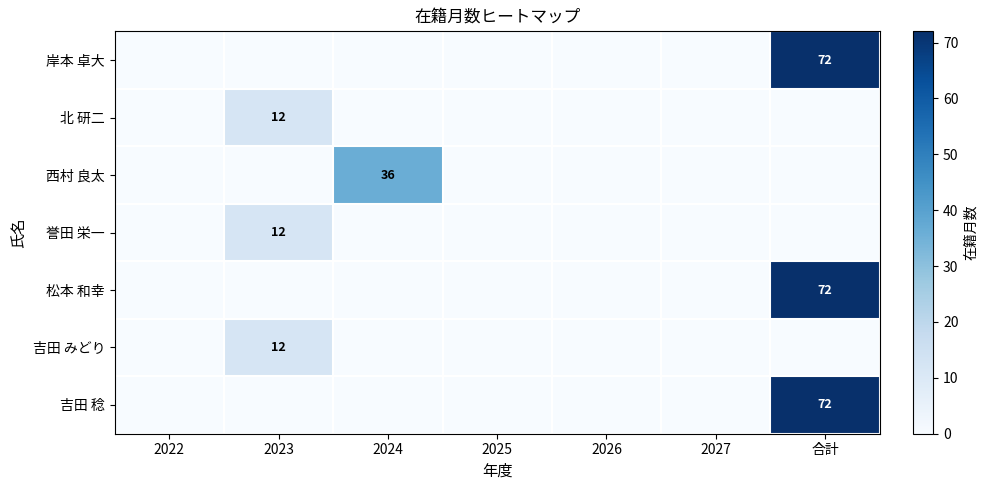

Is it true that 吉田 稔 equals 72 at 合計?

True